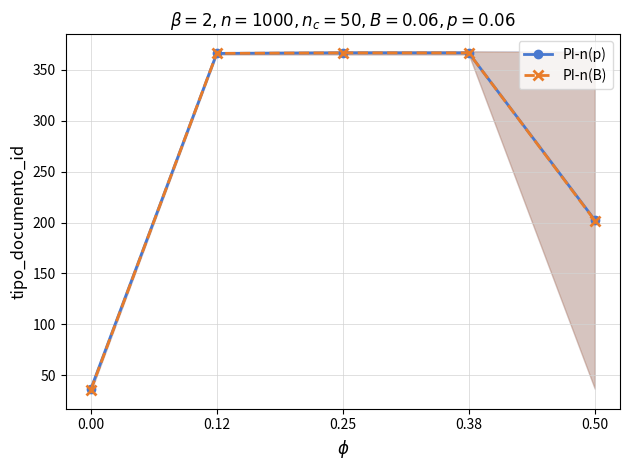

True or false: PI-n(B) and PI-n(p) cross at least once.

False